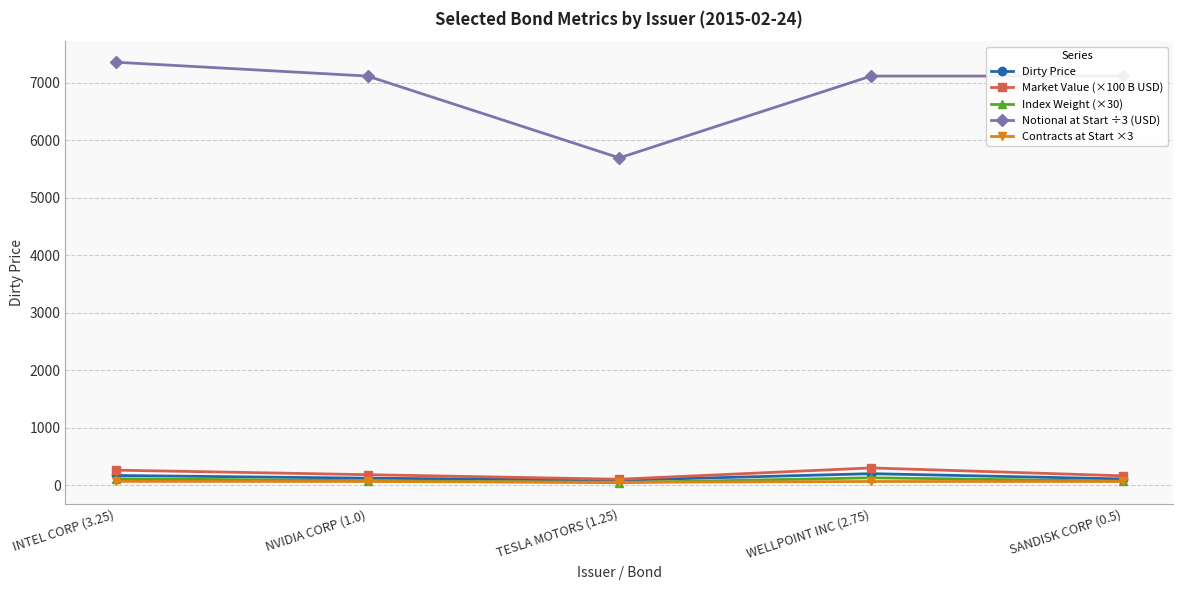

Where is the first local minimum for Notional at Start ÷3 (USD)?

TESLA MOTORS (1.25)